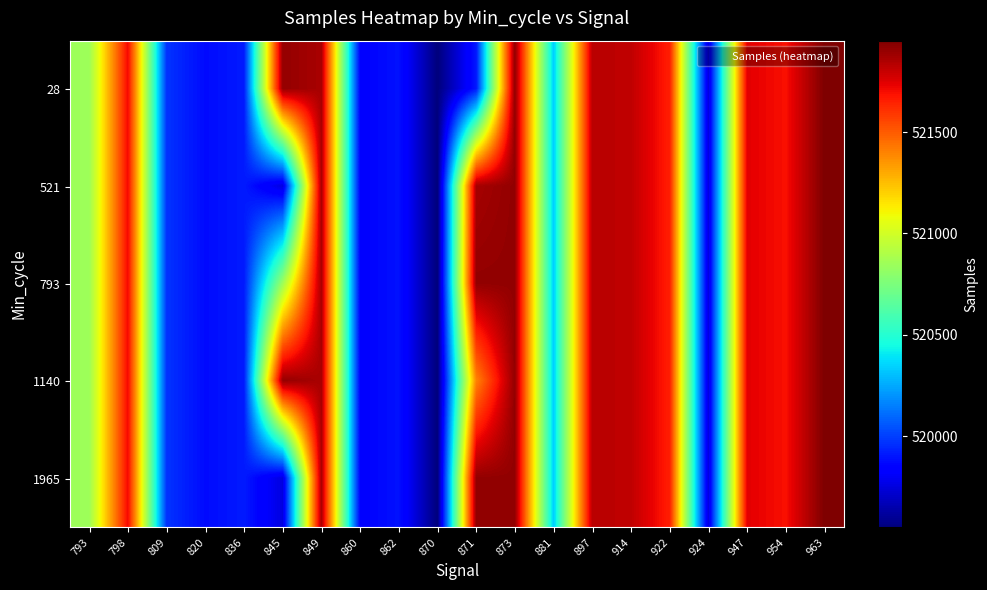

At which category is the sum across all series the highest?

963